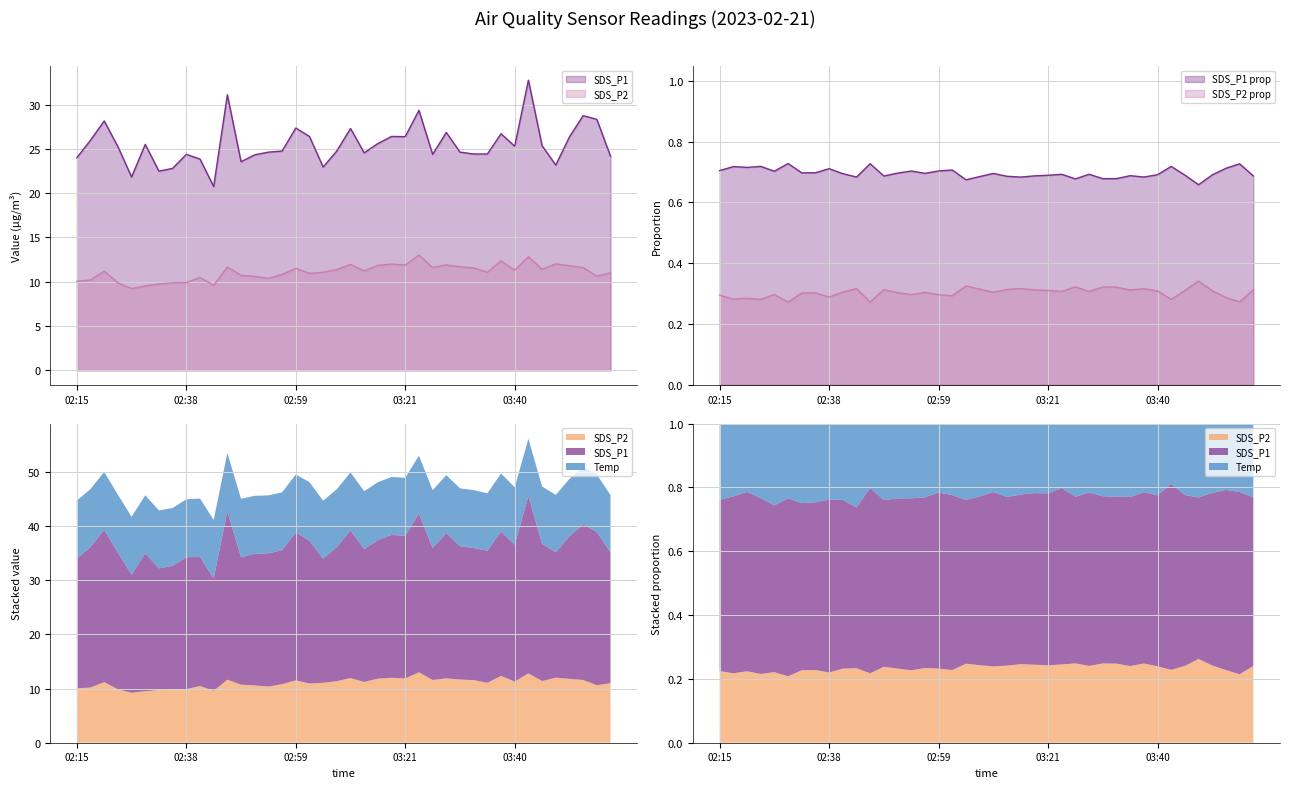

List the labels in order of SDS_P1 value, smallest first.

02:43, 02:26, 02:32, 02:35, 03:05, 03:48, 02:49, 02:41, 02:15, 03:58, 02:51, 02:38, 03:26, 03:33, 03:35, 03:13, 02:54, 03:30, 02:56, 03:07, 02:23, 03:40, 03:45, 02:29, 03:16, 02:18, 03:50, 03:21, 03:02, 03:18, 03:38, 03:28, 03:10, 02:59, 02:20, 03:55, 03:53, 03:23, 02:46, 03:43